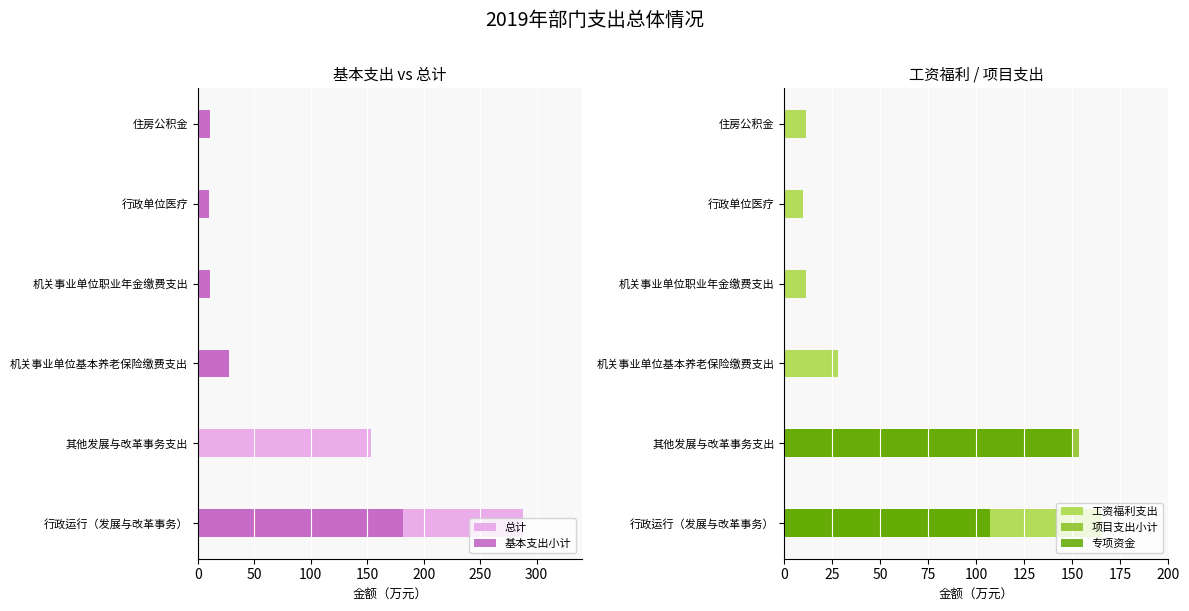

True or false: 基本支出小计 has a value of 285.2 at 行政运行（发展与改革事务）.

False